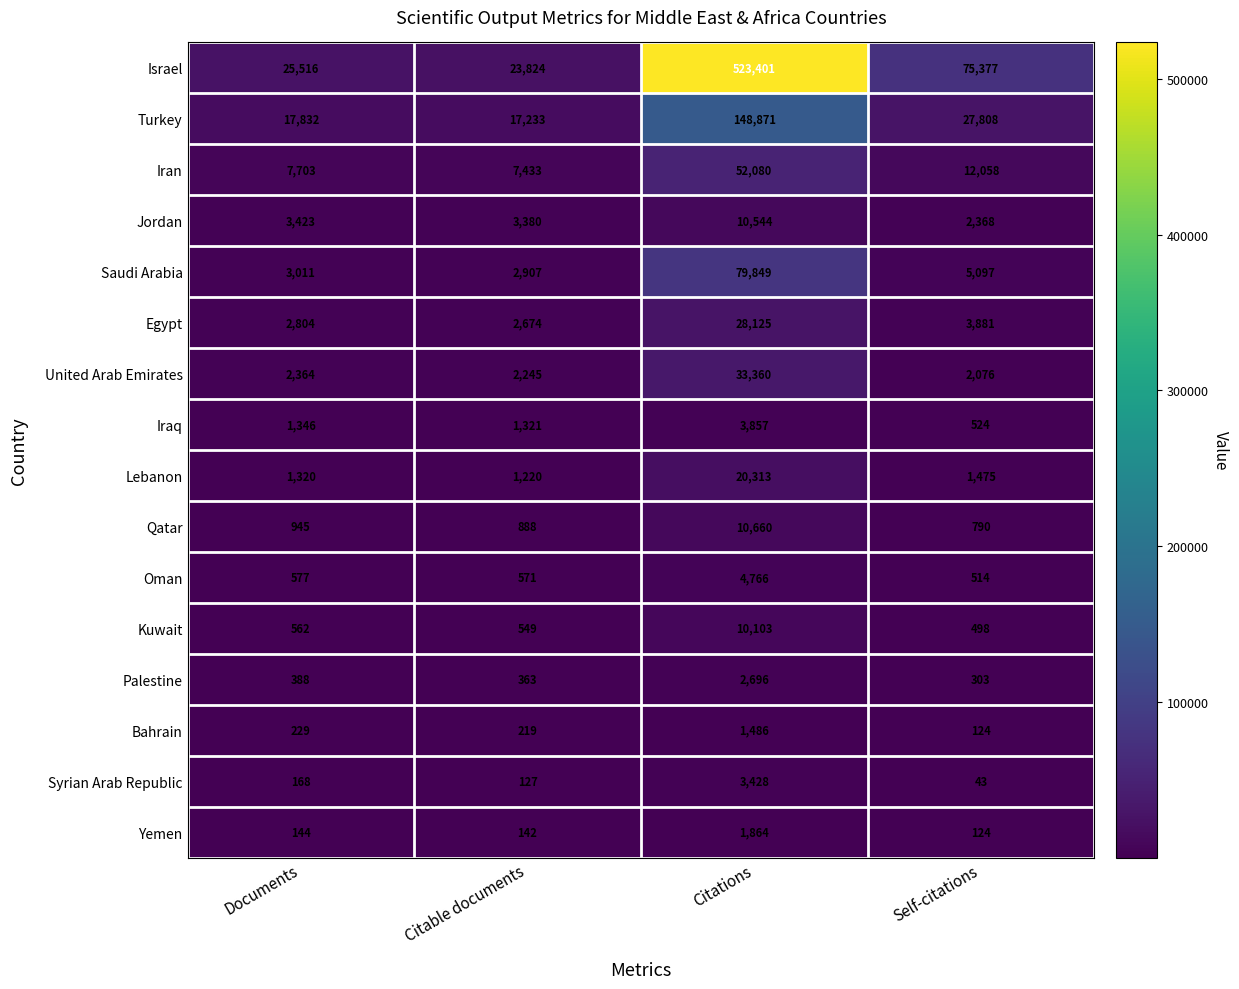

At how many categories does at least one series exceed 105362?

1